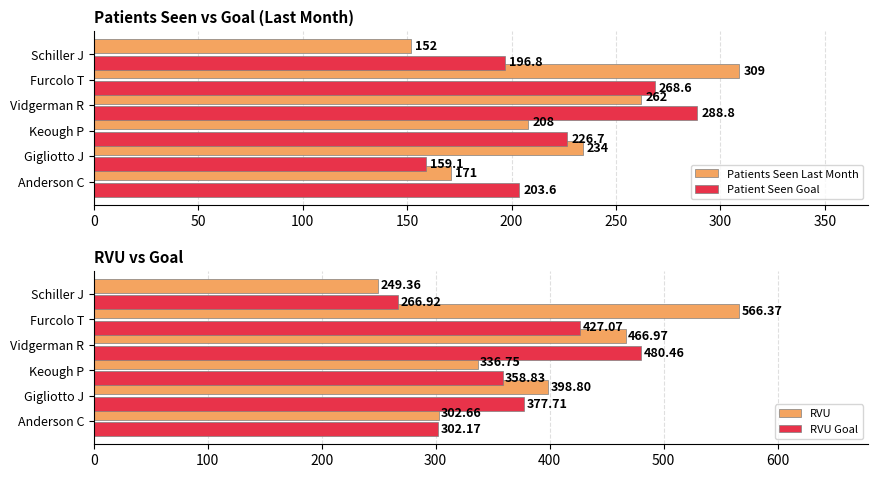

What is the value of the Patients Seen Last Month bar at the 6th from the left?

152.0